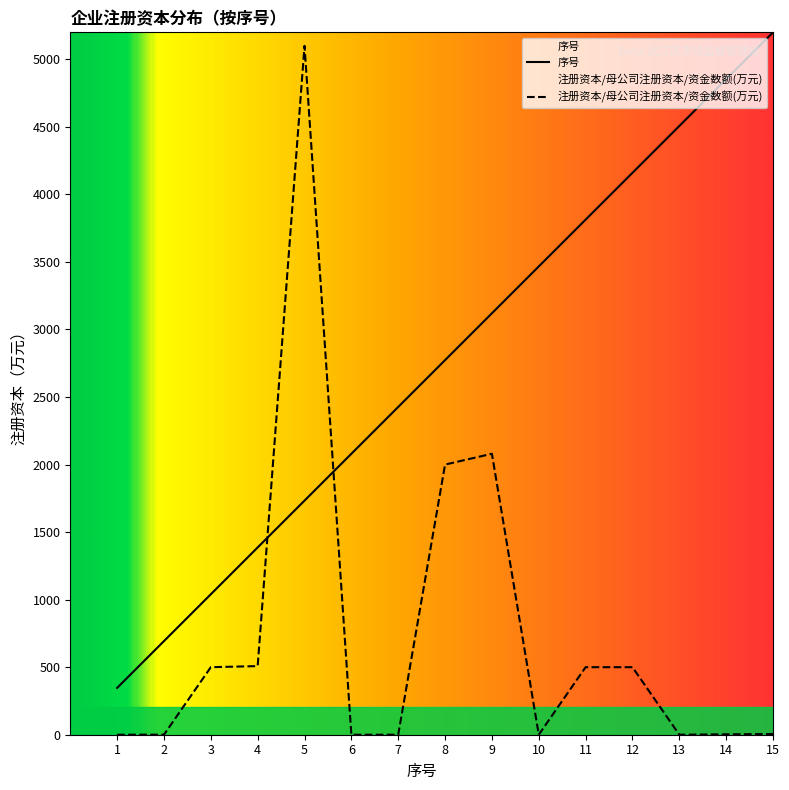

List the series in order of their overall mean, lowest first.

注册资本/母公司注册资本/资金数额(万元), 序号